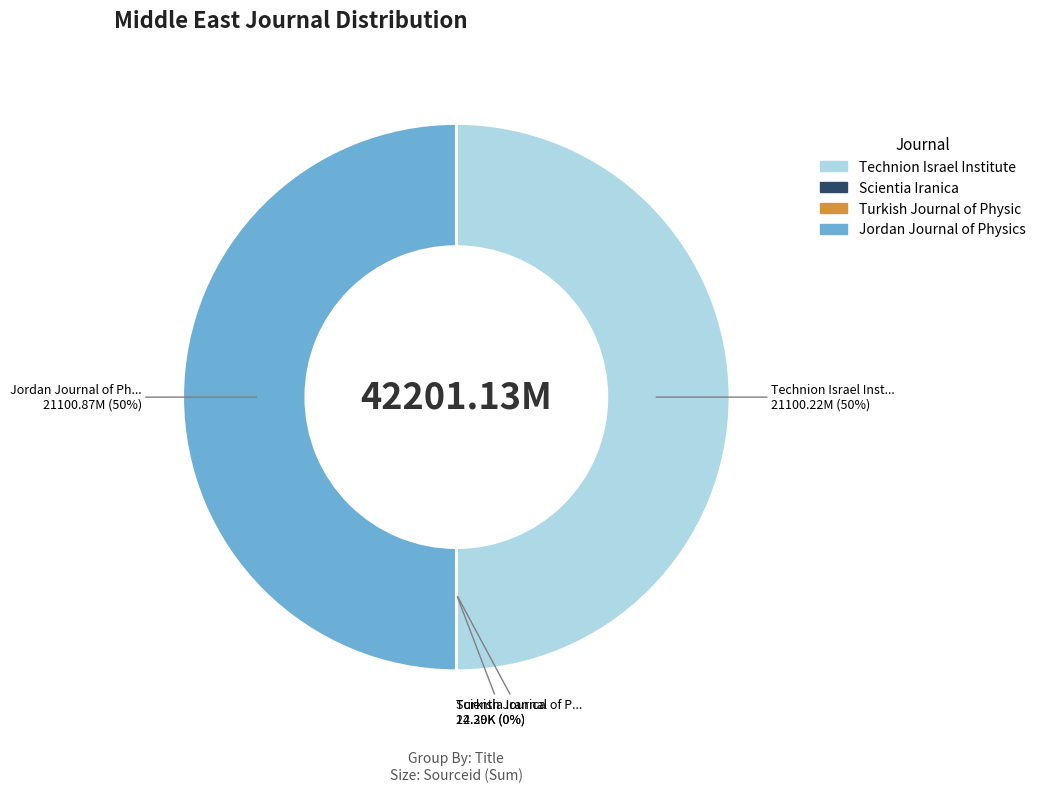

To the nearest percent, what is the average slice percentage?

25%